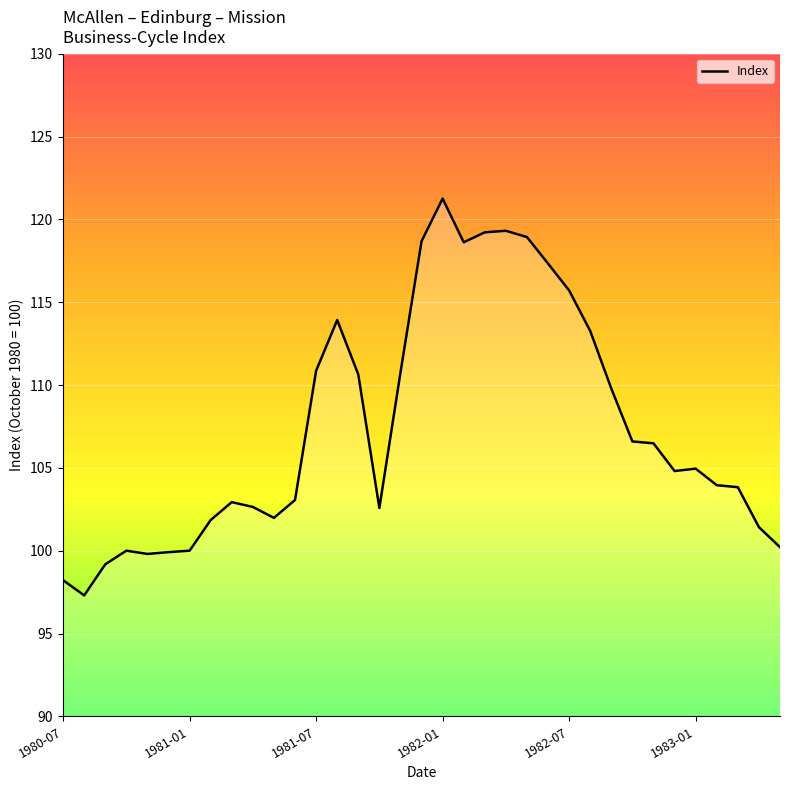

Does the chart display data point markers on the line(s)?

No